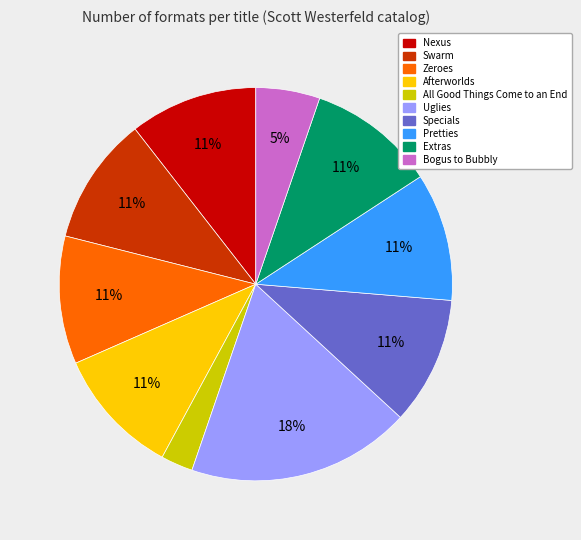

To the nearest percent, what portion does Zeroes represent?

11%